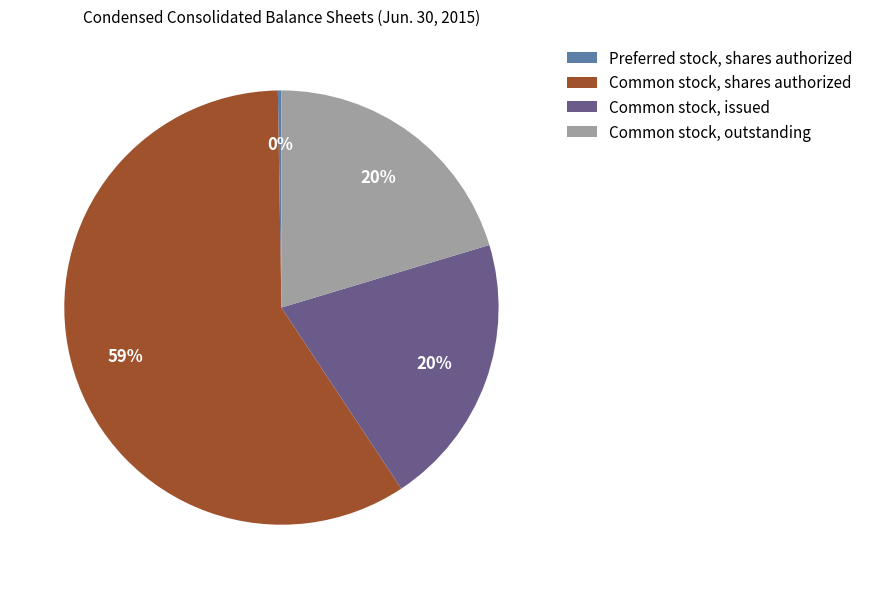

Combined, do Common stock, outstanding and Common stock, issued account for over 50%?

No